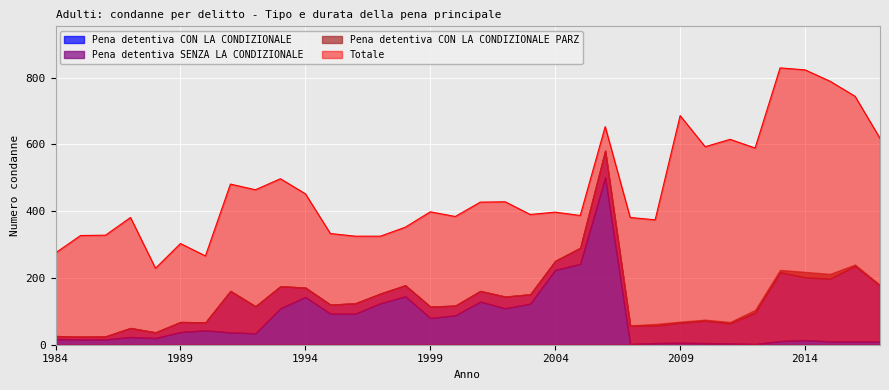

What is the sum of all Pena detentiva SENZA LA CONDIZIONALE values?

2219